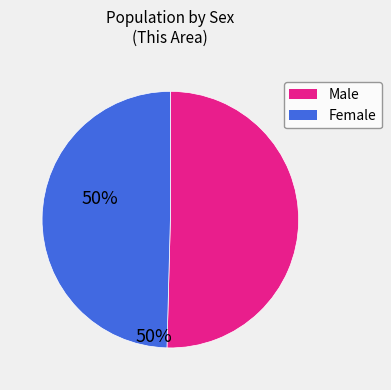

Combined, do Female and Male account for over 50%?

Yes